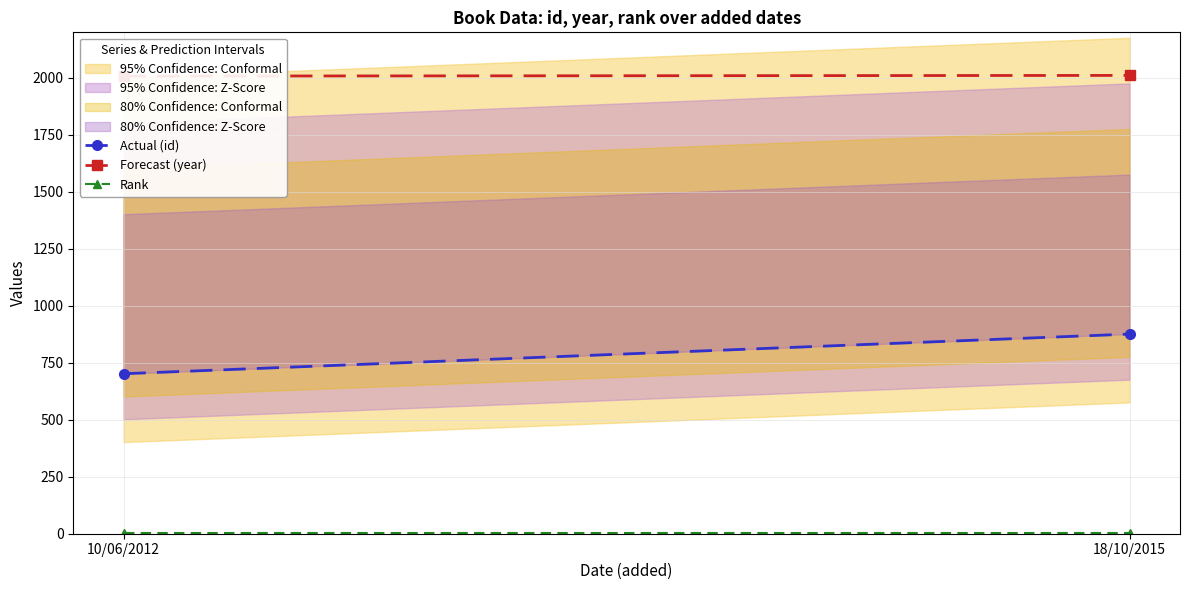

Between 10/06/2012 and 18/10/2015, which series saw the biggest shift?

Actual (id)